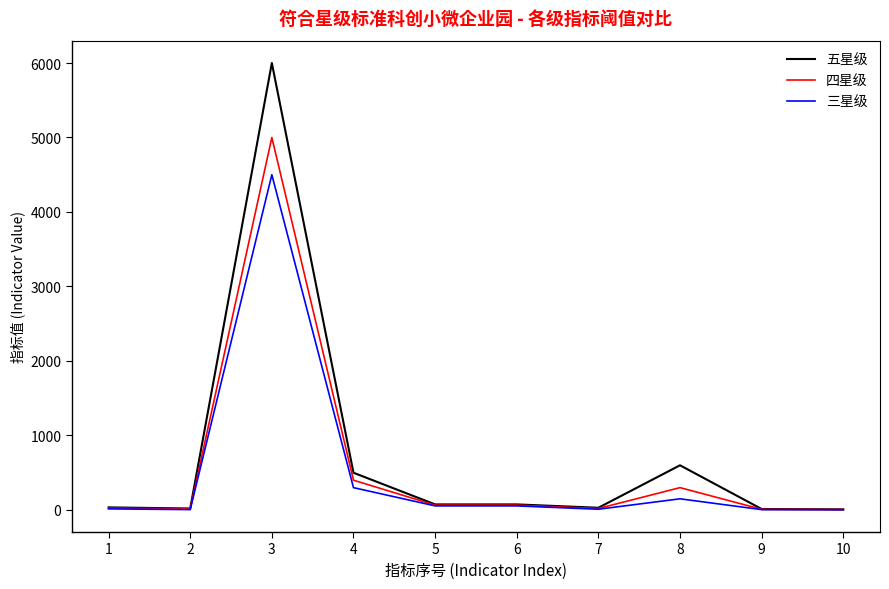

Where does the 四星级 series first go above 65?

3